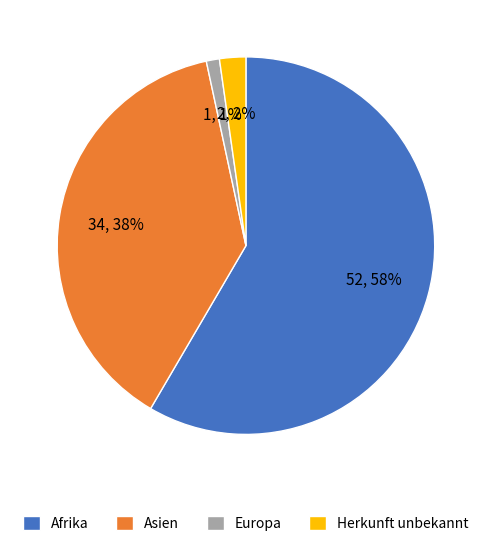

The Herkunft unbekannt slice represents 2% of the pie. True or false?

True